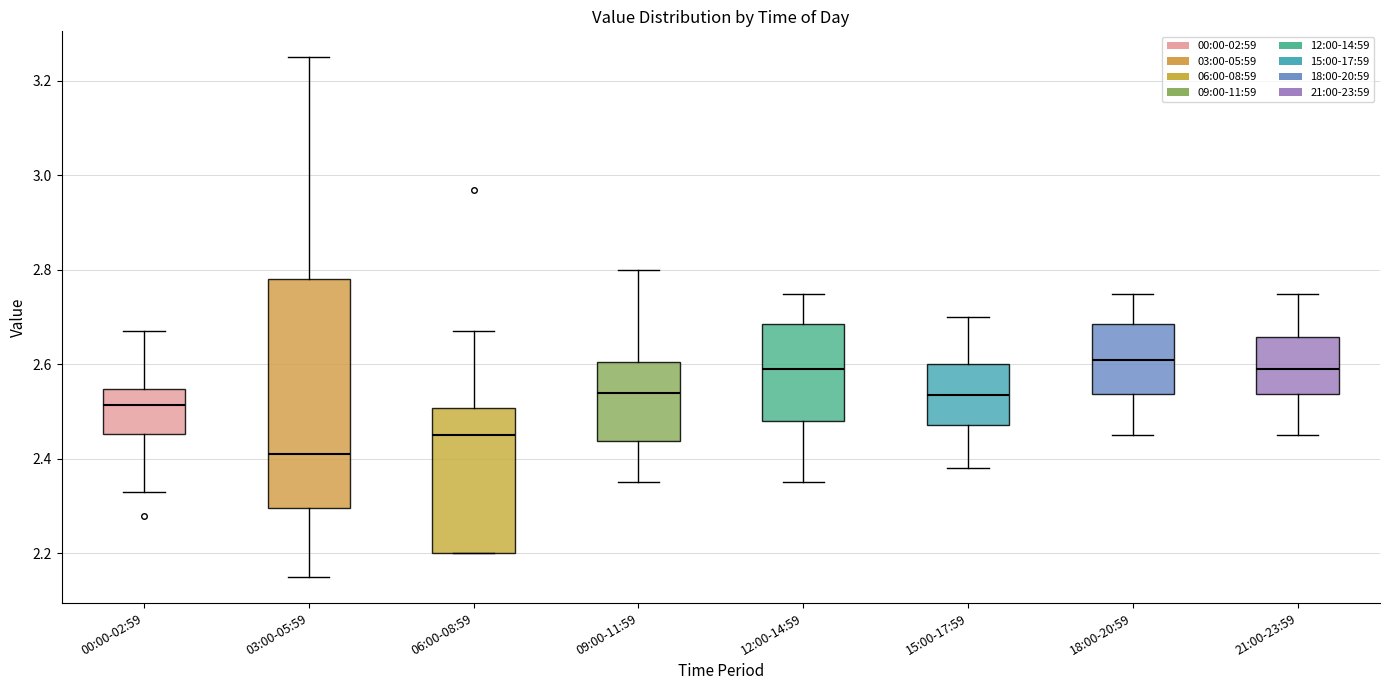

Reading left to right, transcribe this box plot: for each box, give where its median line is, the range the box spans, and where its two whiskers end, as read against the y-axis. The values are not printed on the chart, so give them approximately, as read against the axis.

00:00-02:59: median 2.52, box 2.46 to 2.54, whiskers 2.34 to 2.68
03:00-05:59: median 2.42, box 2.30 to 2.78, whiskers 2.16 to 3.26
06:00-08:59: median 2.46, box 2.20 to 2.50, whiskers 2.20 to 2.68
09:00-11:59: median 2.54, box 2.44 to 2.60, whiskers 2.36 to 2.80
12:00-14:59: median 2.60, box 2.48 to 2.68, whiskers 2.36 to 2.76
15:00-17:59: median 2.54, box 2.48 to 2.60, whiskers 2.38 to 2.70
18:00-20:59: median 2.62, box 2.54 to 2.68, whiskers 2.46 to 2.76
21:00-23:59: median 2.60, box 2.54 to 2.66, whiskers 2.46 to 2.76